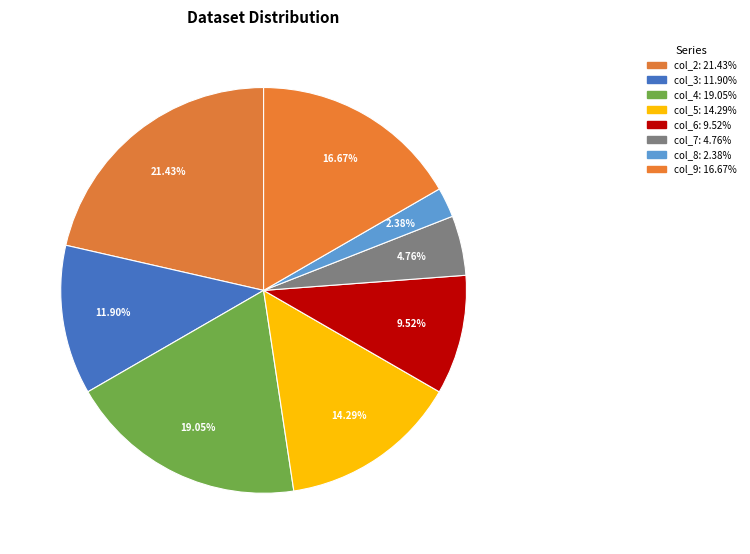

The col_2 slice represents 21% of the pie. True or false?

True